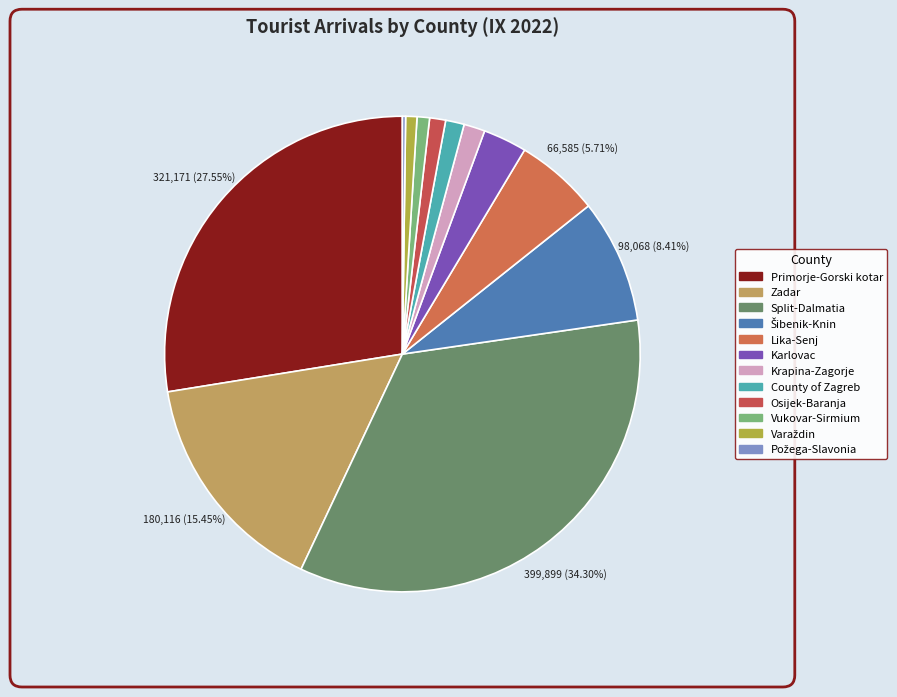

Does any single category account for the majority?

No